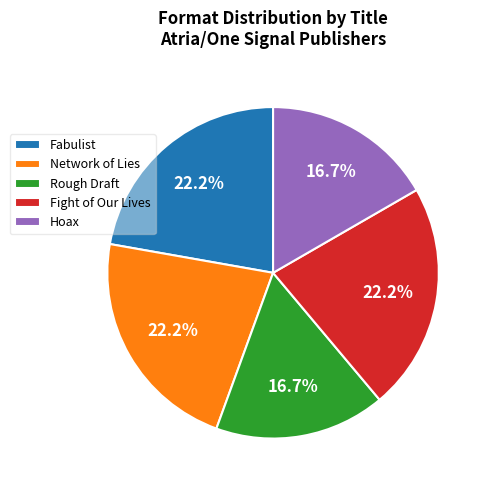

How many segments does this pie chart have?

5